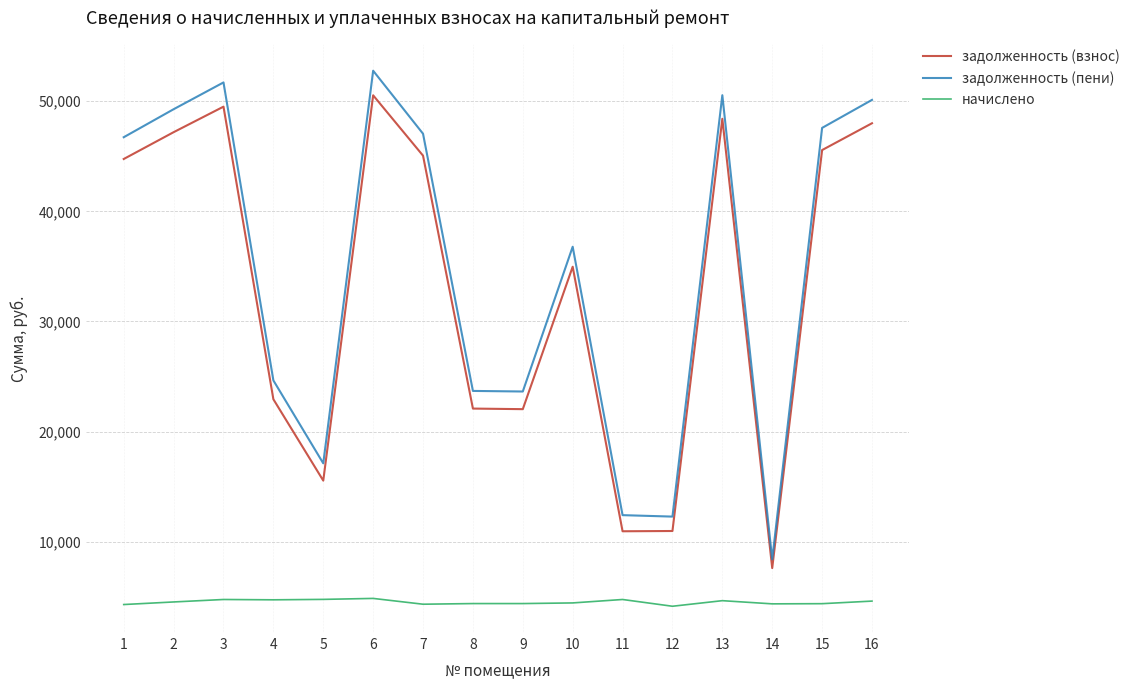

What is the difference between the maximum and minimum values in the задолженность (пени) series?

44364.8